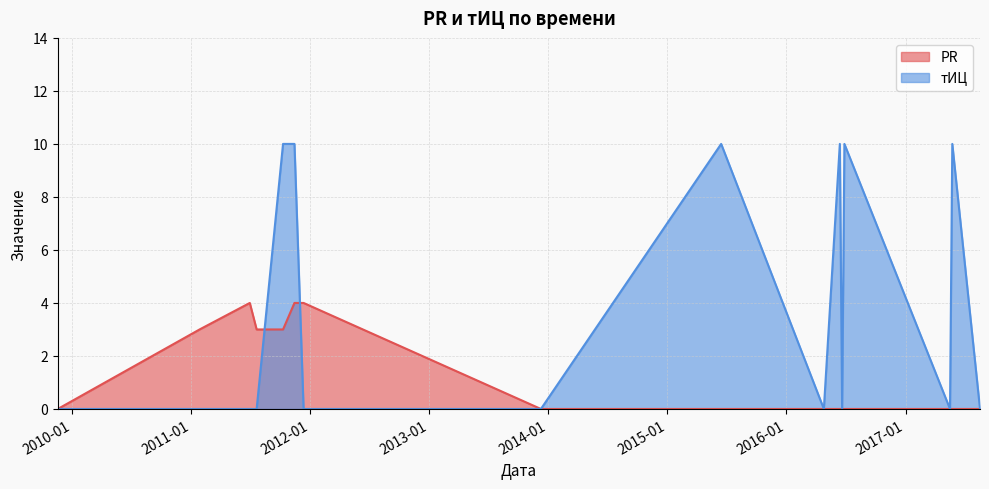

What is the sum of all тИЦ values?

60